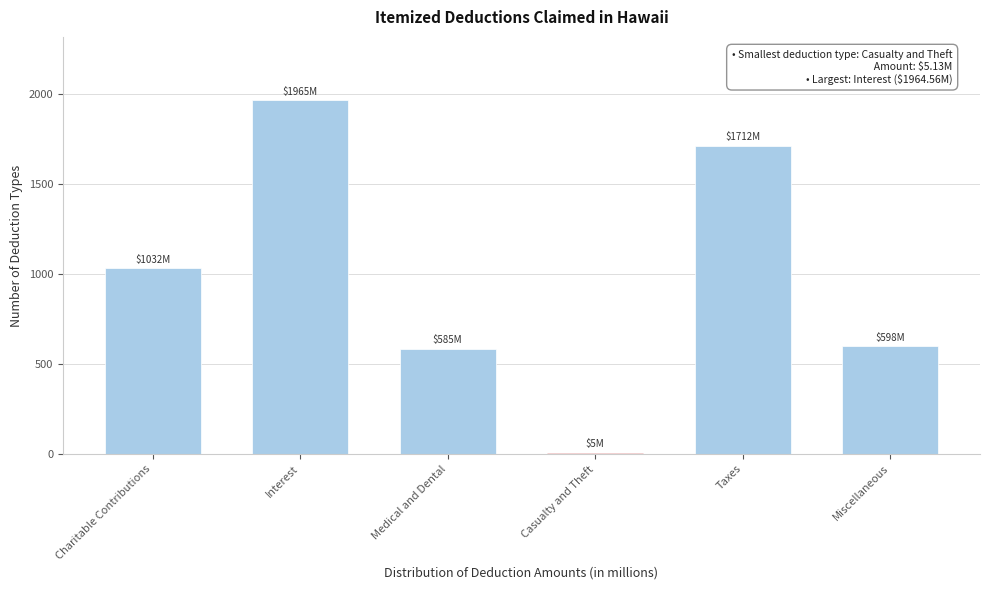

Reading right to left, what are all the values shown in this chart?

Miscellaneous=598.0	Taxes=1712.2	Casualty and Theft=5.1	Medical and Dental=584.7	Interest=1964.6	Charitable Contributions=1032.4